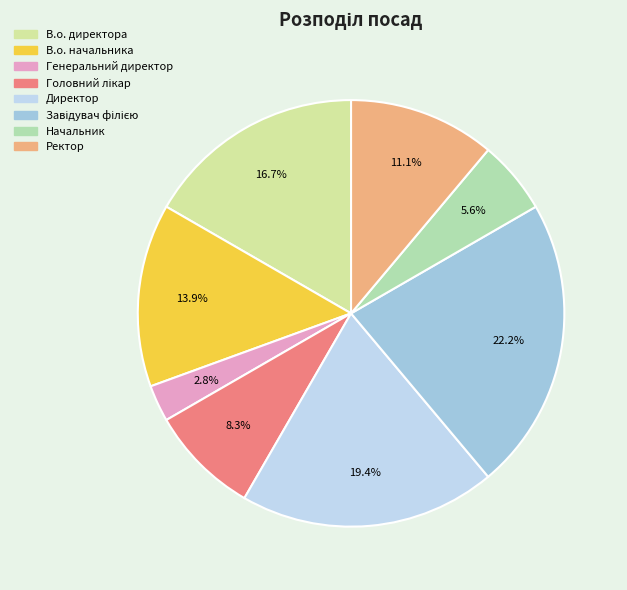

Count the number of slices in the pie.

8